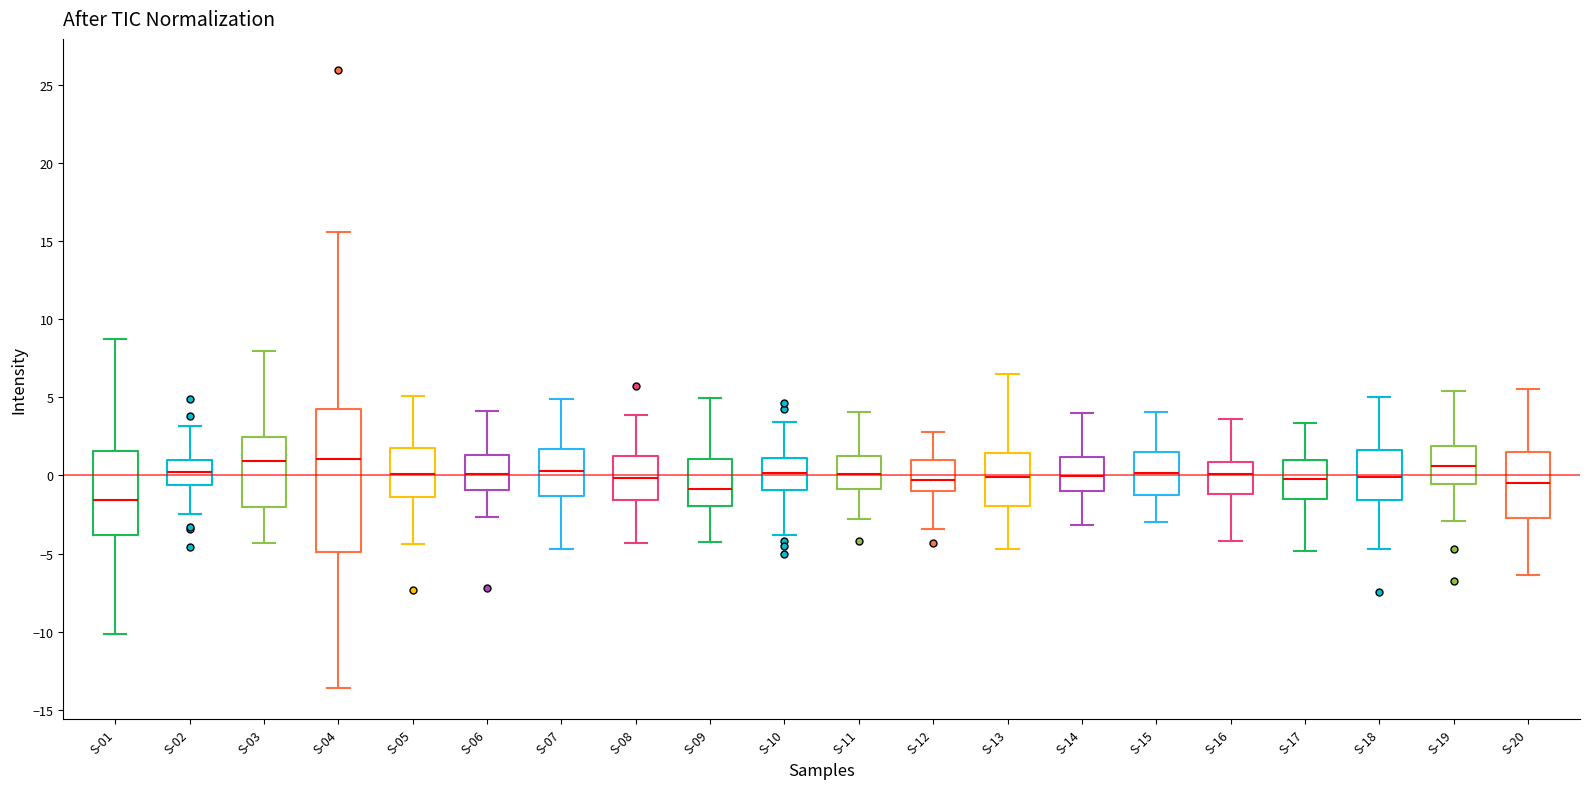

Comparing the boxes themselves (not the whiskers), which one is the tallest?

S-04